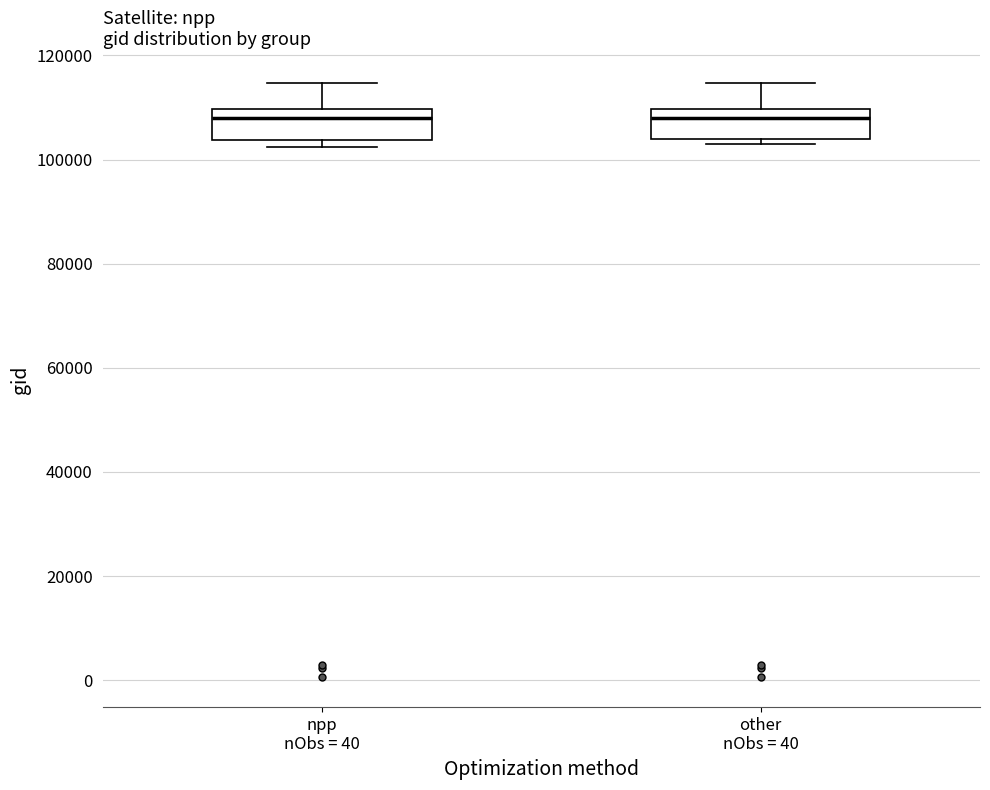

Where does the upper whisker of the box for npp nObs = 40 end on the y-axis? The values are not printed on the chart, so give them approximately, as read against the axis.

114000